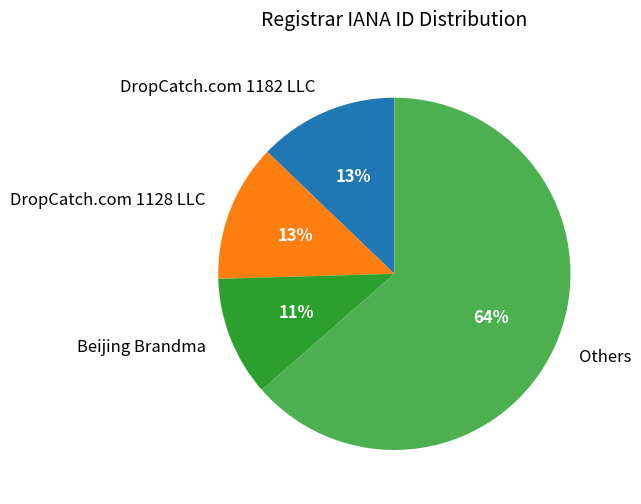

What is the smallest slice in the pie chart?

Beijing Brandma